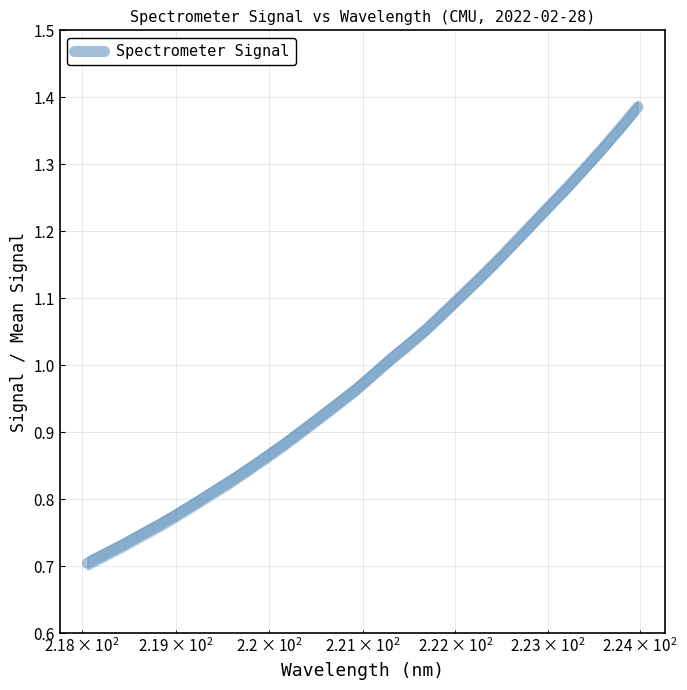

True or false: the data shows 1.8 at 27.

False